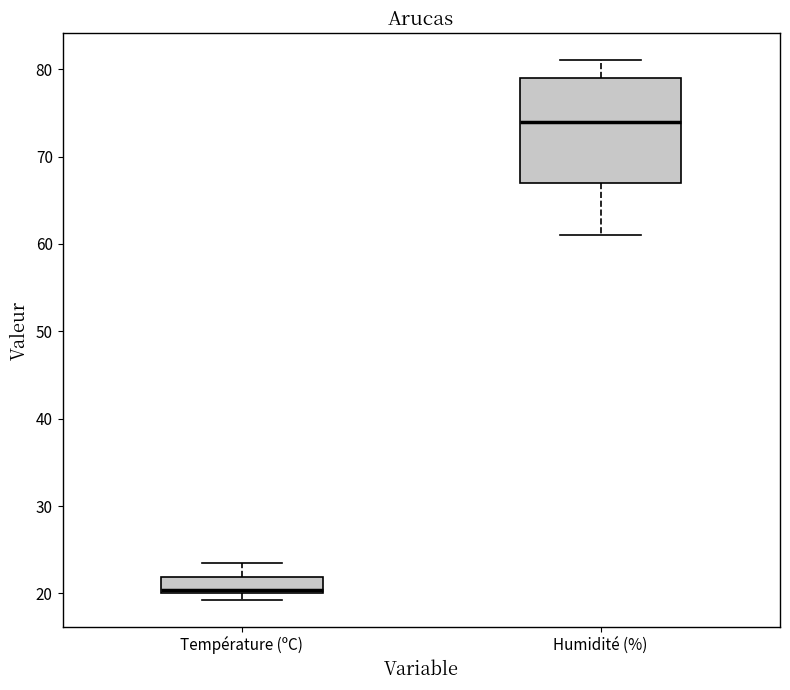

Which box's median line is the lowest?

Température (ºC)